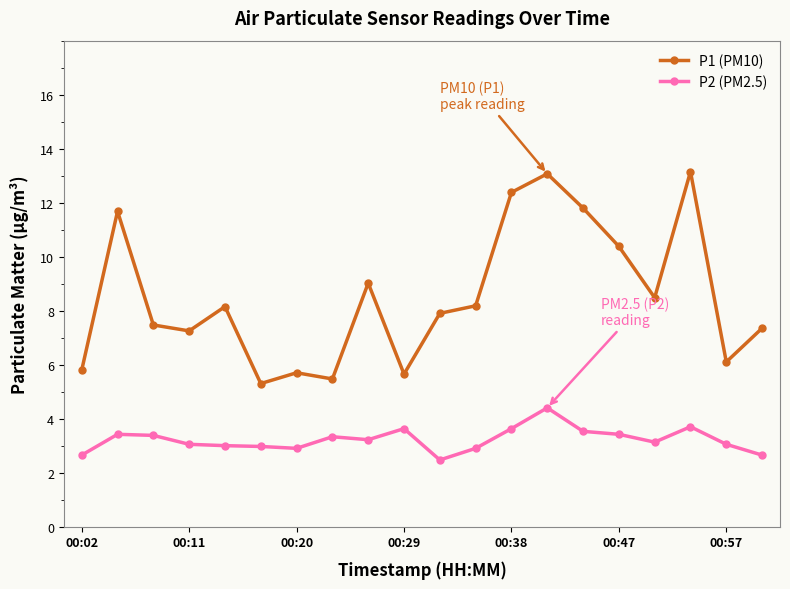

True or false: P1 (PM10) and P2 (PM2.5) intersect in this chart.

False